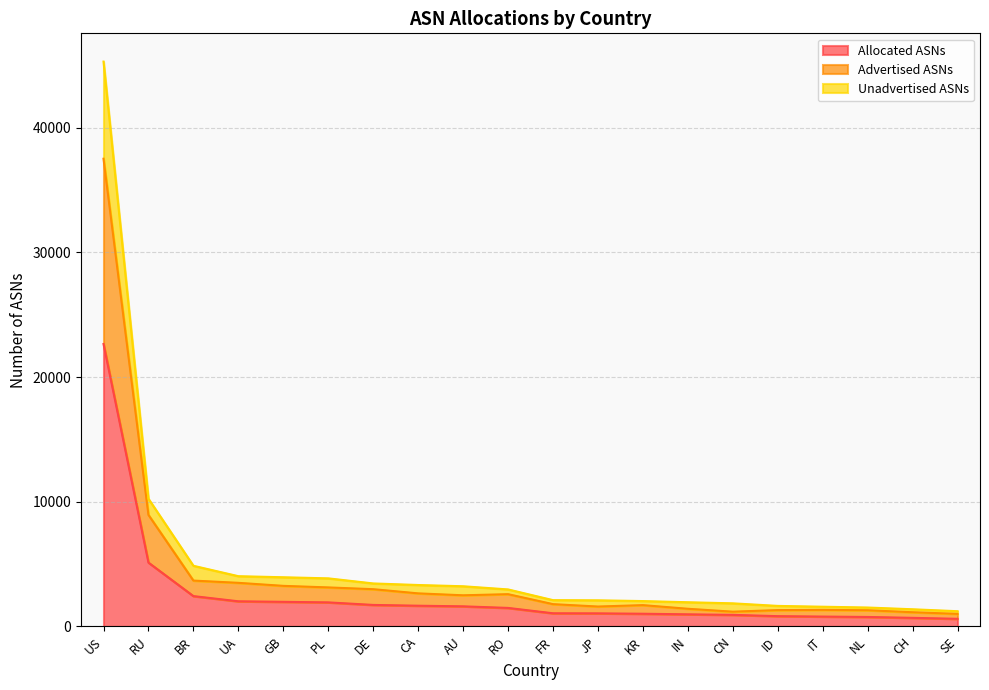

What is the maximum value for Allocated ASNs?

22657